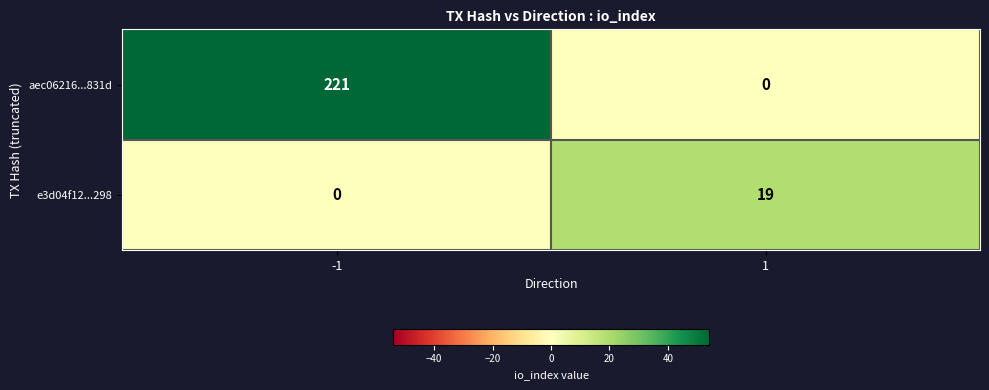

True or false: e3d04f12...298 has a value of 0 at -1.

True